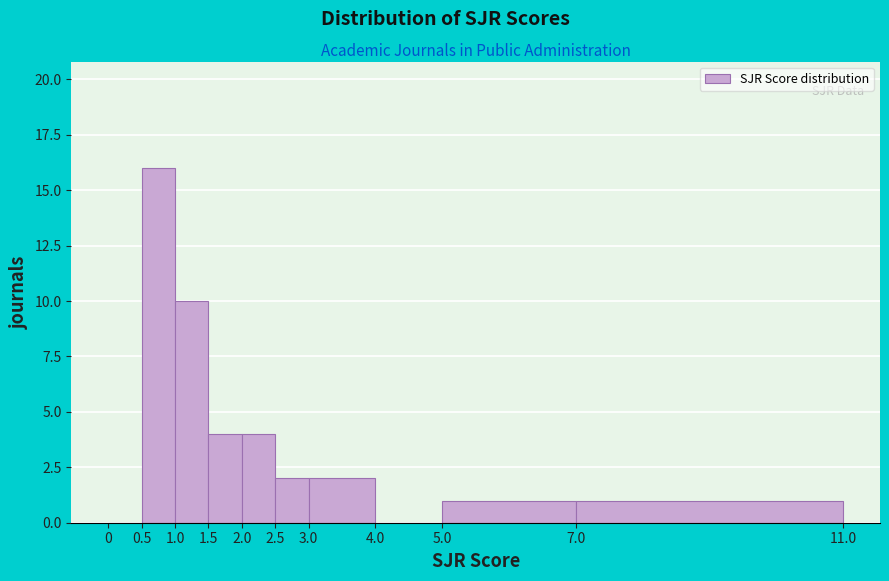

What is the height of the bar covering 1.0 to 1.5 on the x-axis? The values are not printed on the chart, so give them approximately, as read against the axis.

10